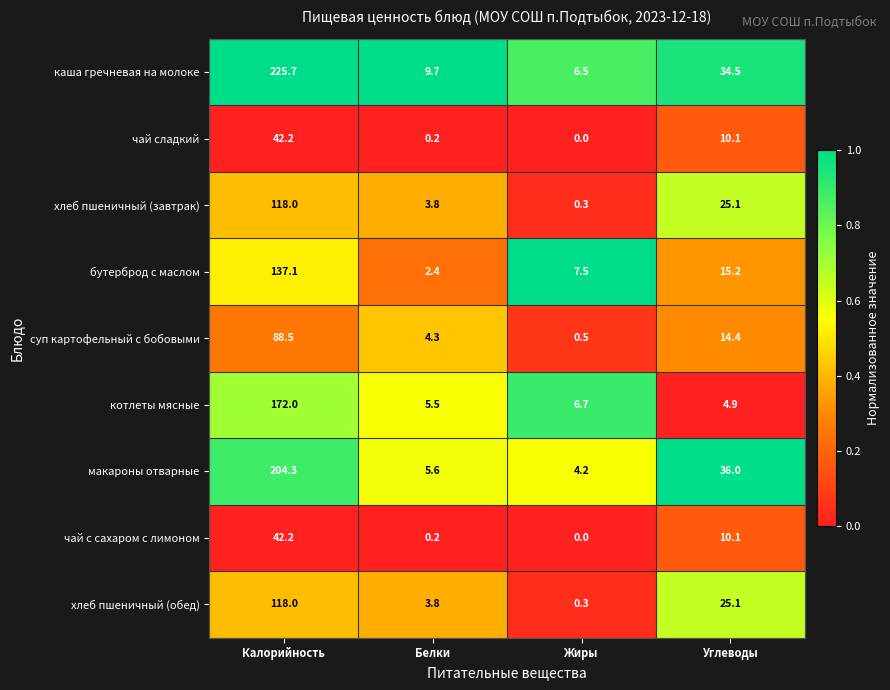

What is the maximum value shown in the chart?

225.7